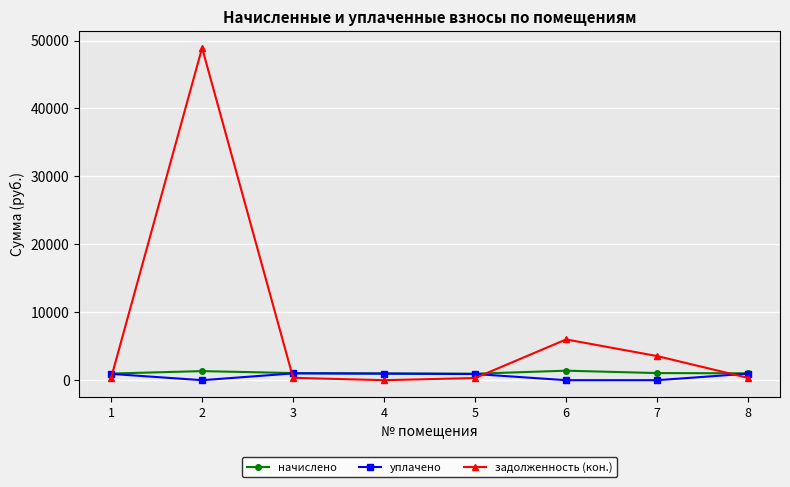

Where is задолженность (кон.) nearest to the value 24457?

6